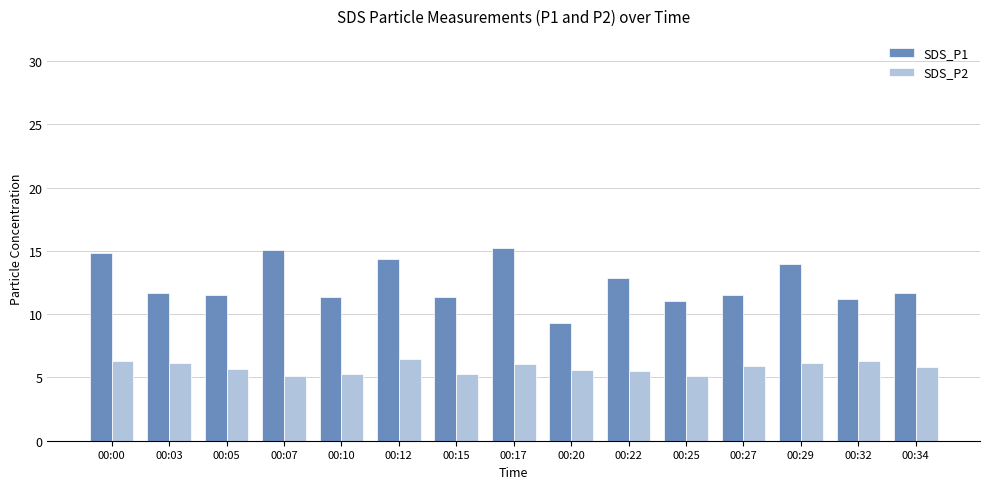

What value does the SDS_P2 series have at 00:07?

5.2